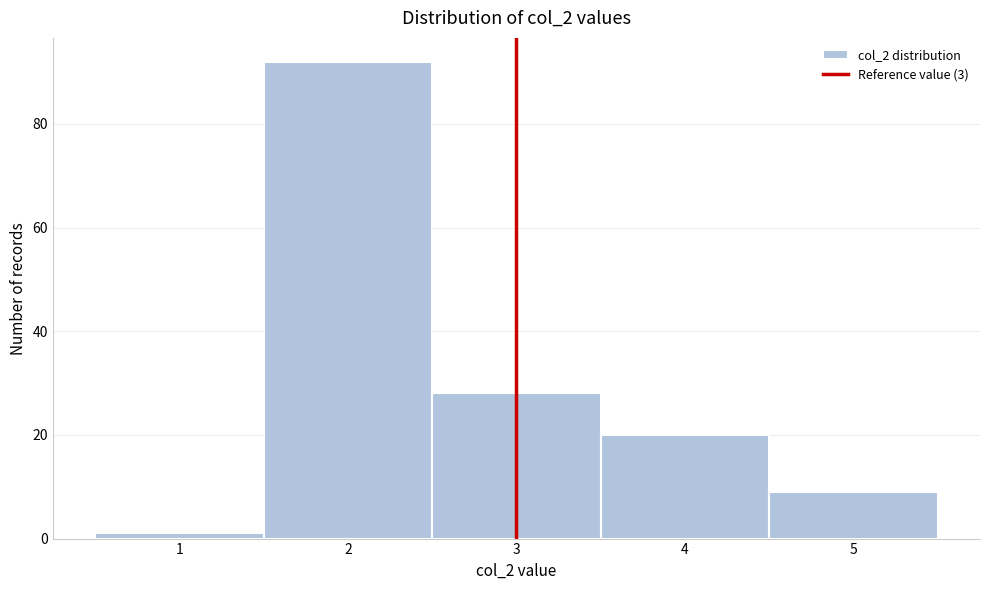

How tall is the bar that spans 2.5 to 3.5 on the x-axis? The values are not printed on the chart, so give them approximately, as read against the axis.

28